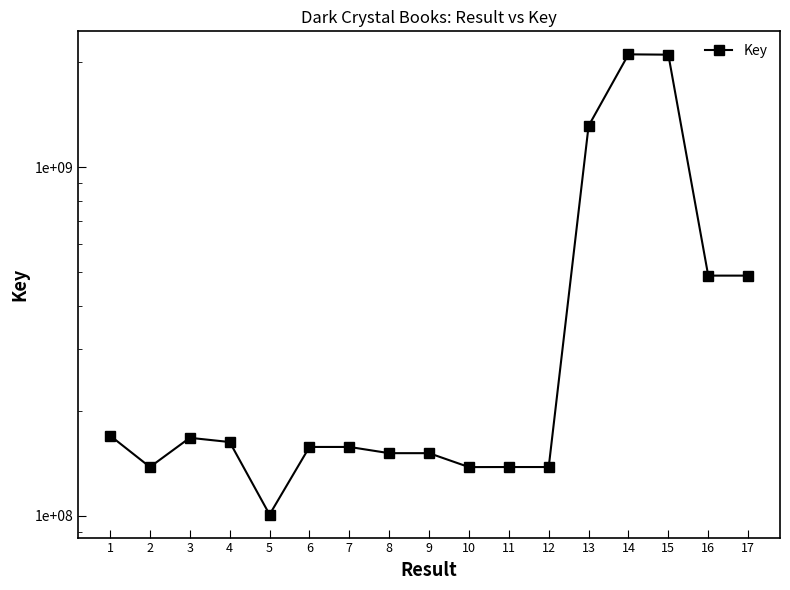

Rank the categories by value from highest to lowest.

14, 15, 13, 17, 16, 1, 3, 4, 6, 7, 9, 8, 2, 12, 11, 10, 5